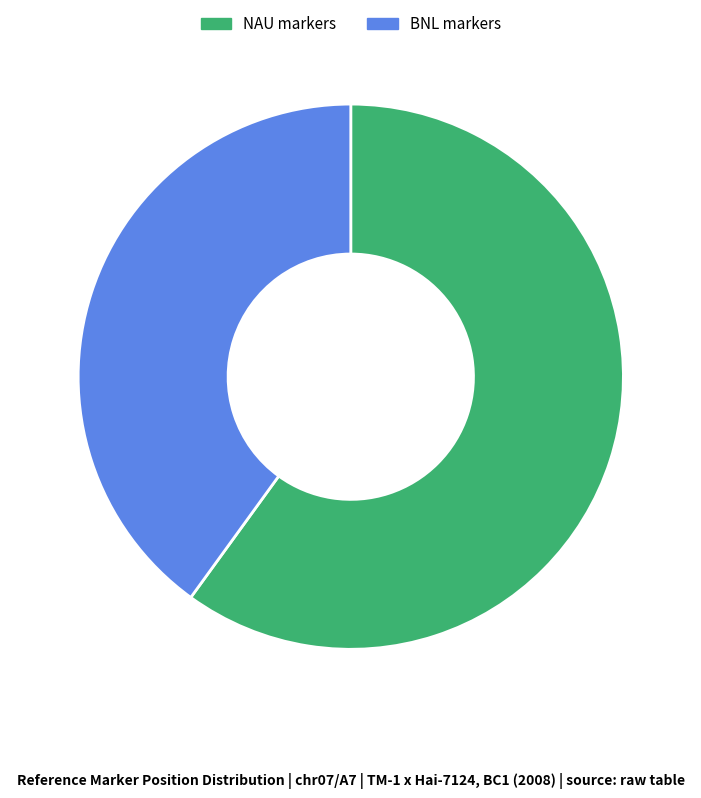

Which has a higher value, NAU markers or BNL markers?

NAU markers